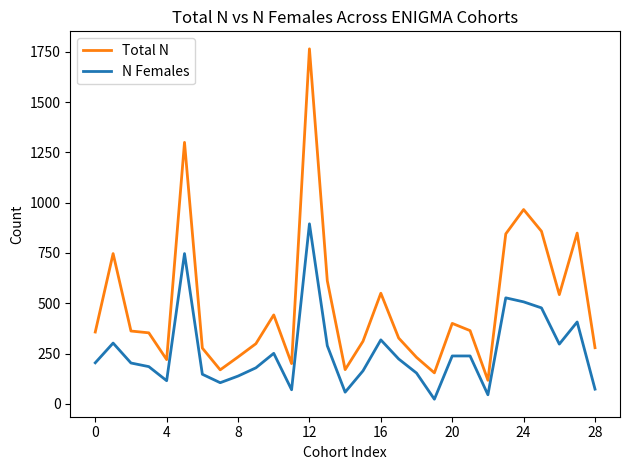

Which series has the largest total across all categories?

Total N